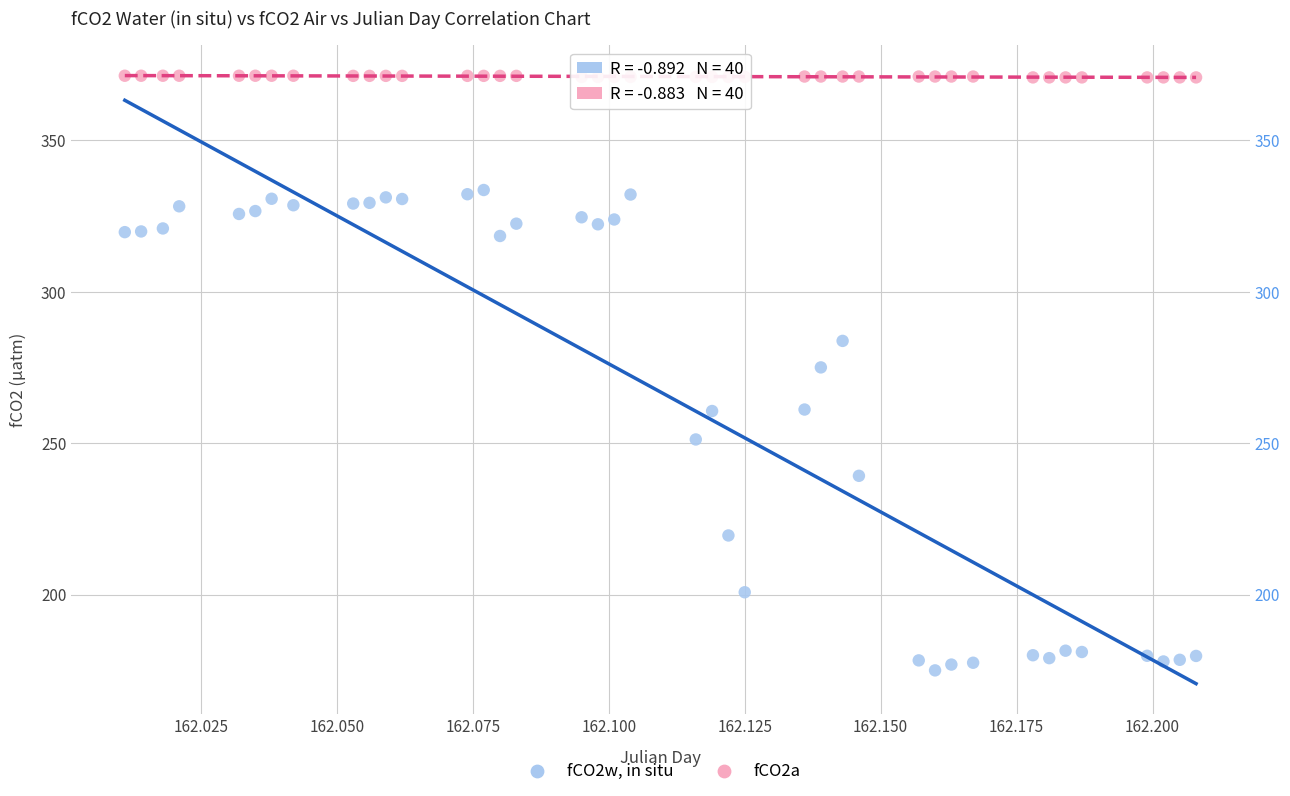

Across all data points, what is the range of Y values (max minus min)?

196.3